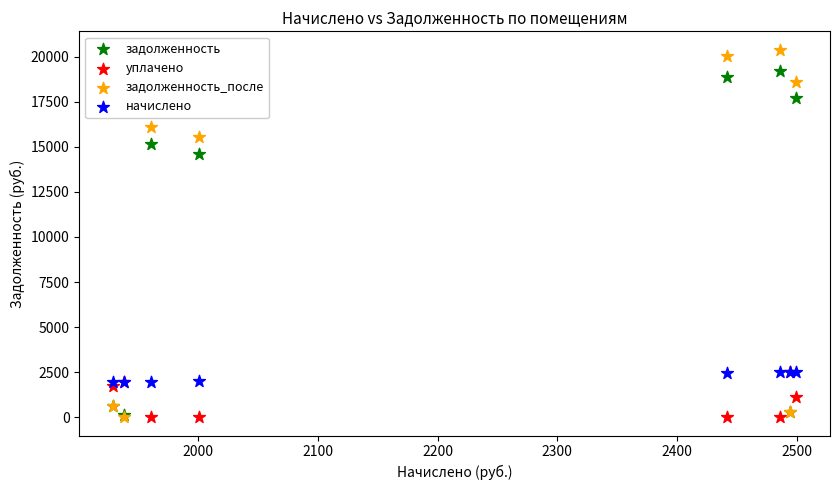

Across all series, what Y value is closest to 10198?

14598.1